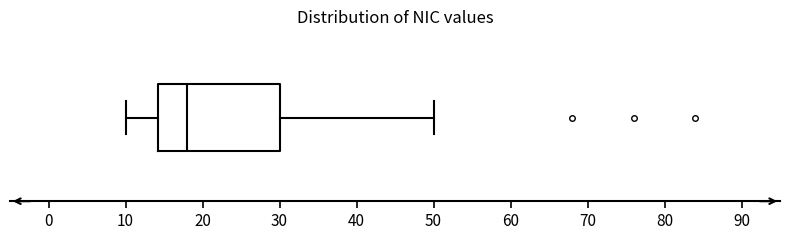

Transcribe this box plot: give where the median line is, the range the box spans, and where the two whiskers end, as read against the x-axis. The values are not printed on the chart, so give them approximately, as read against the axis.

median 18, box 14 to 30, whiskers 10 to 50